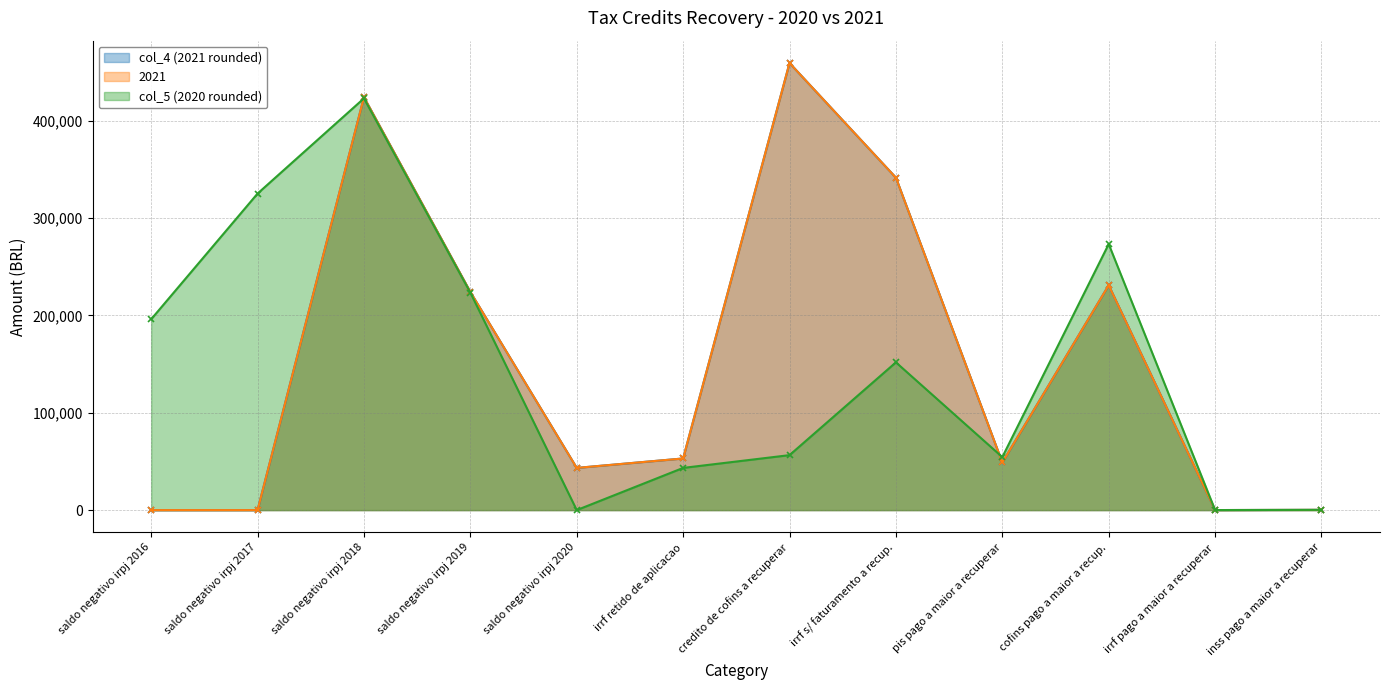

What position from the right is credito de cofins a recuperar?

6